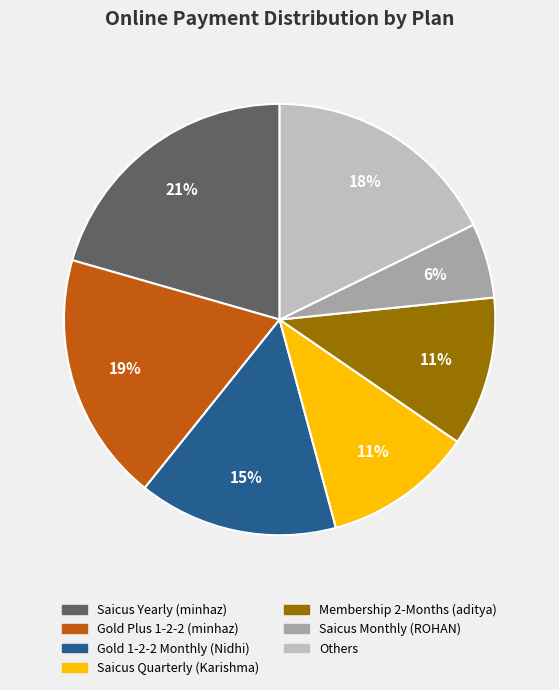

Does any single category account for the majority?

No